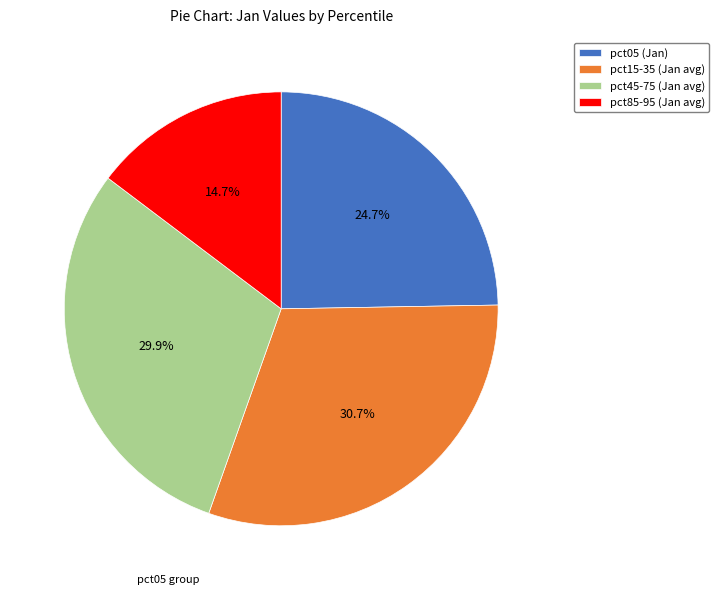

Rank the categories by value from lowest to highest.

pct85-95 (Jan avg), pct05 (Jan), pct45-75 (Jan avg), pct15-35 (Jan avg)